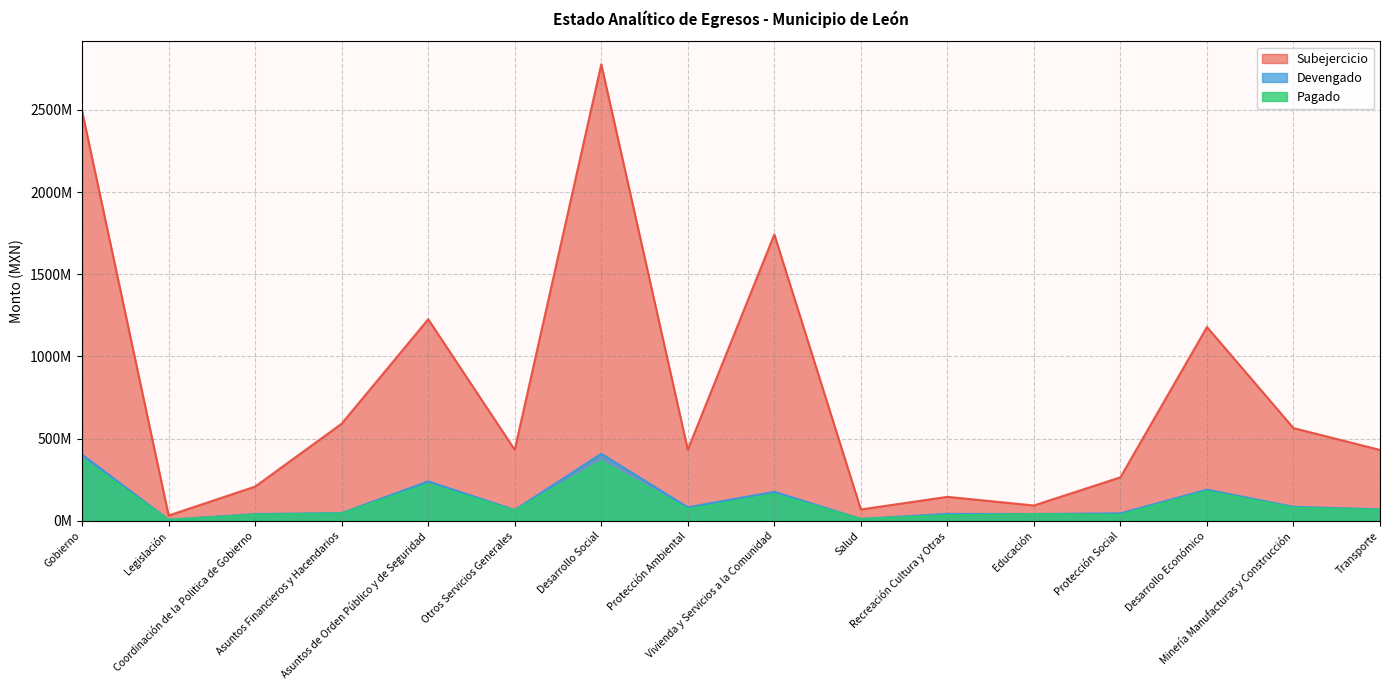

In Subejercicio, how many points are higher than both neighbors (excluding endpoints)?

5